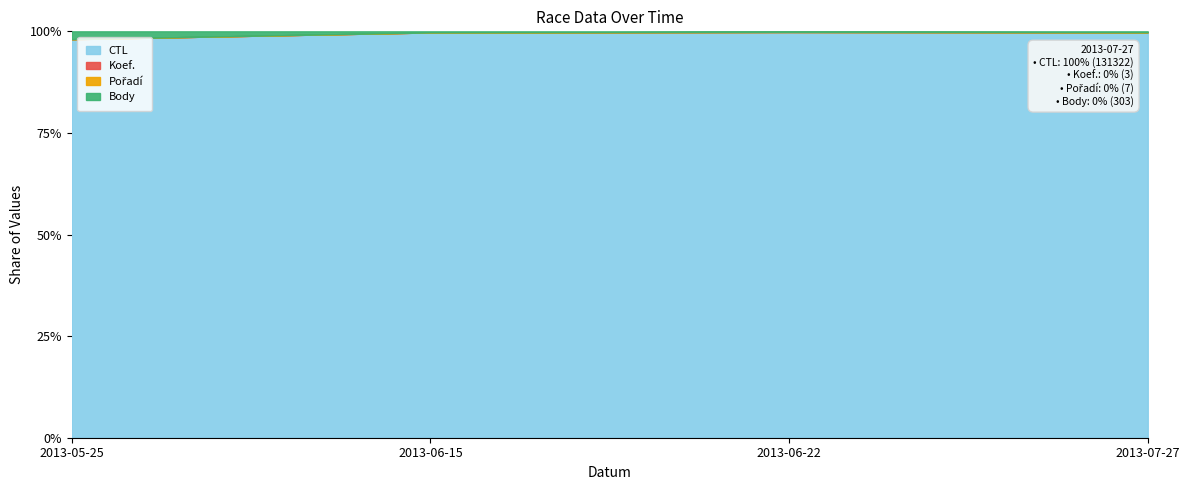

Is the value of Pořadí at 2013-06-15 greater than the value of CTL at 2013-05-25?

No